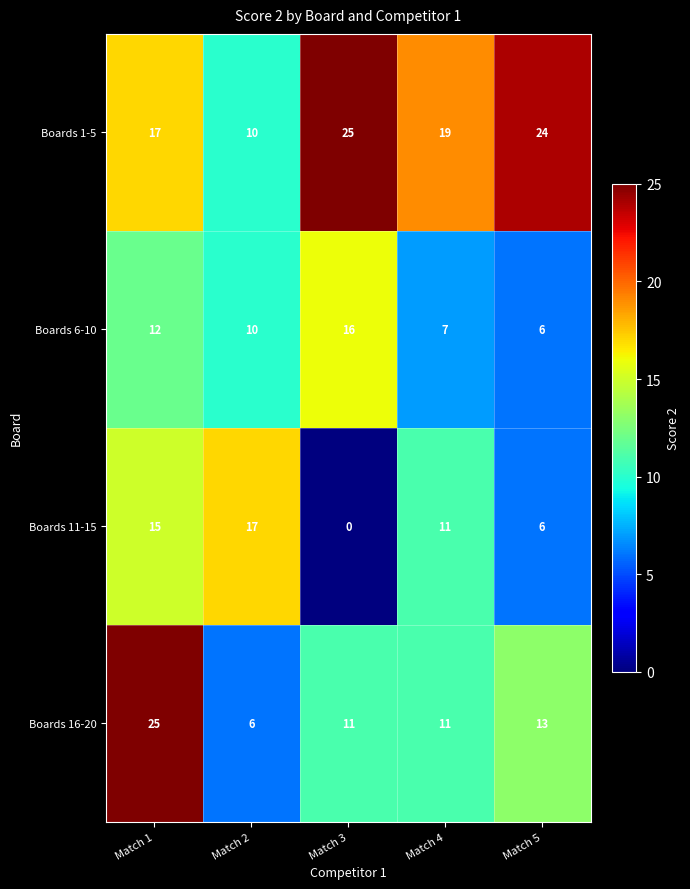

Which series has the largest total across all categories?

Boards 1-5